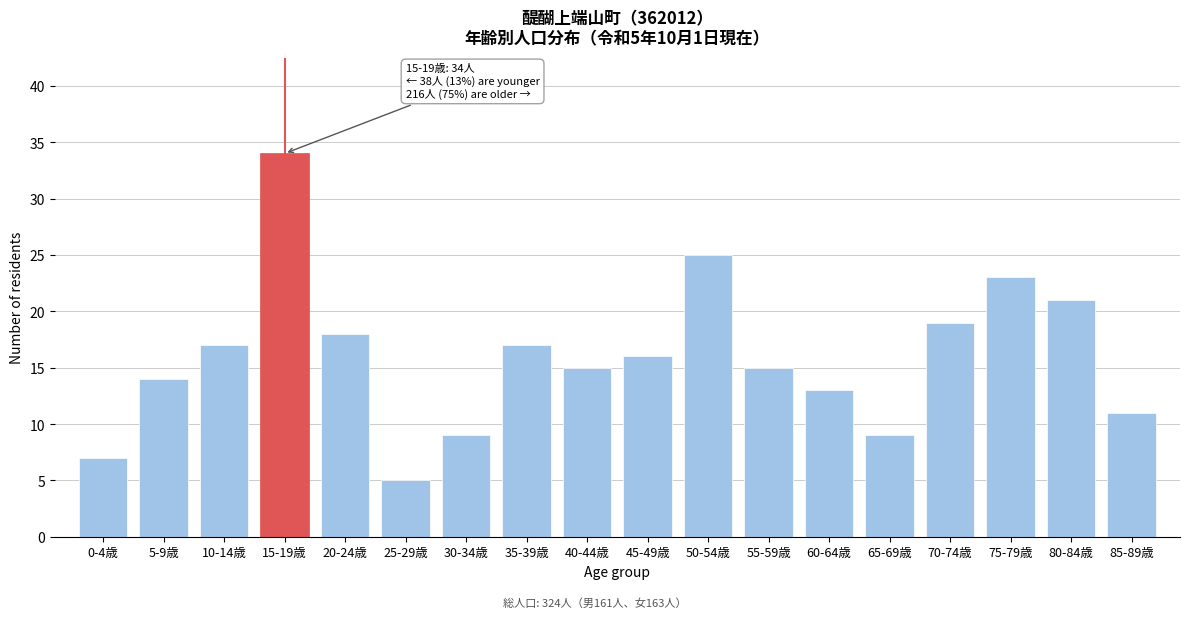

Reading left to right, list all the values displayed in this chart.

0-4歳=7	5-9歳=14	10-14歳=17	15-19歳=34	20-24歳=18	25-29歳=5	30-34歳=9	35-39歳=17	40-44歳=15	45-49歳=16	50-54歳=25	55-59歳=15	60-64歳=13	65-69歳=9	70-74歳=19	75-79歳=23	80-84歳=21	85-89歳=11